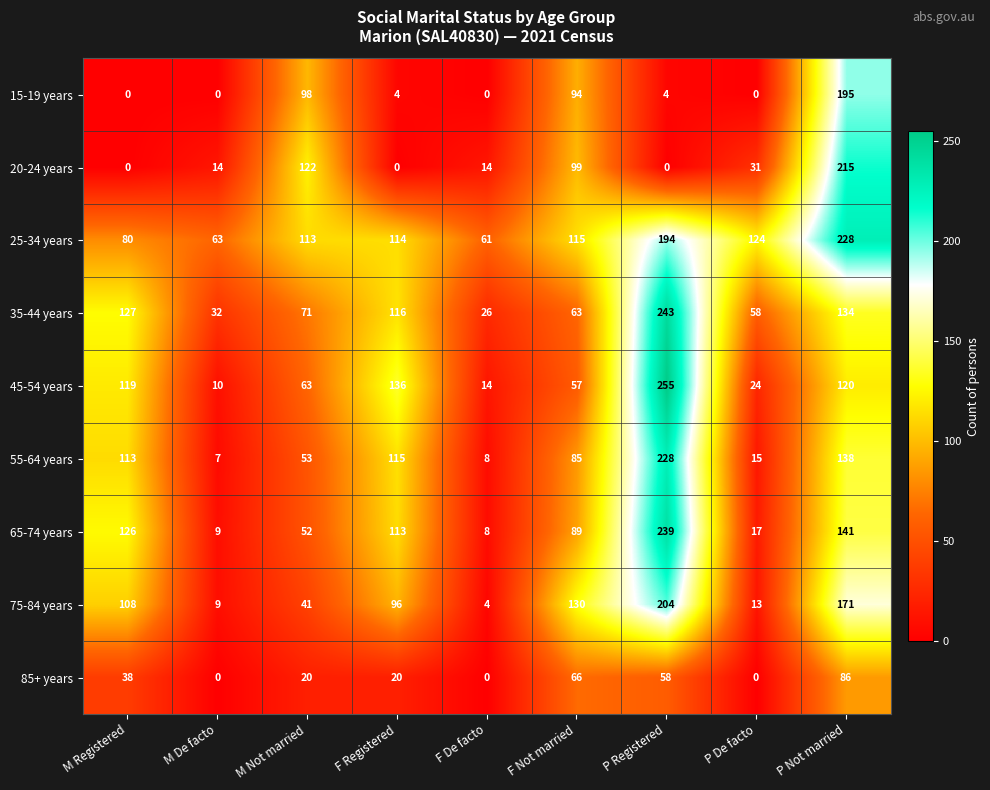

At how many categories does at least one series exceed 195?

2